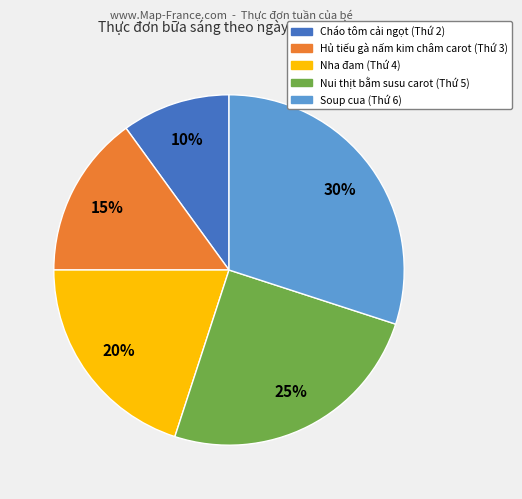

To the nearest percent, what portion does Soup cua represent?

30%